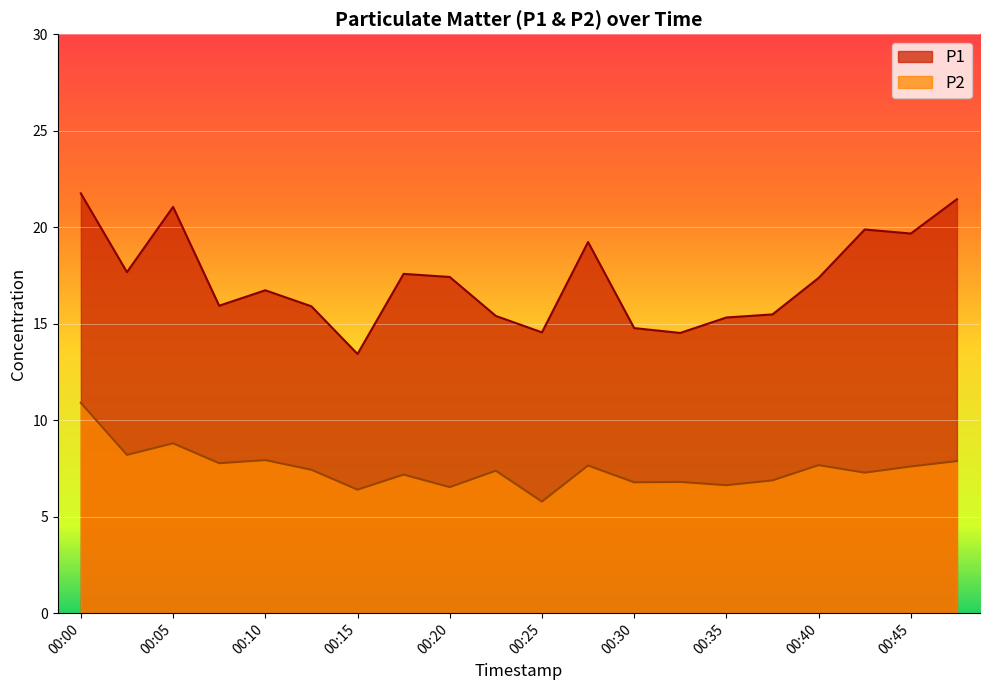

Read the P1 value at 00:13.

15.9